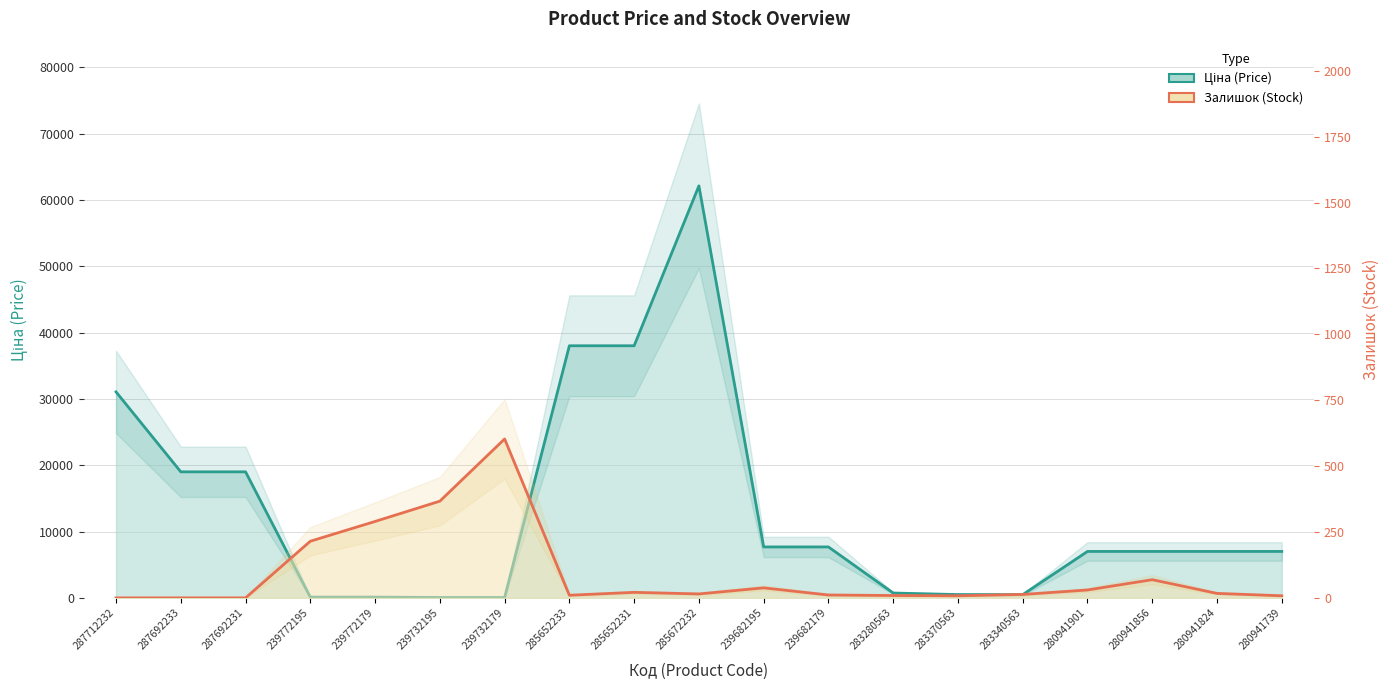

What are all the series names shown in the legend?

Ціна (Price) line, Залишок (Stock) line